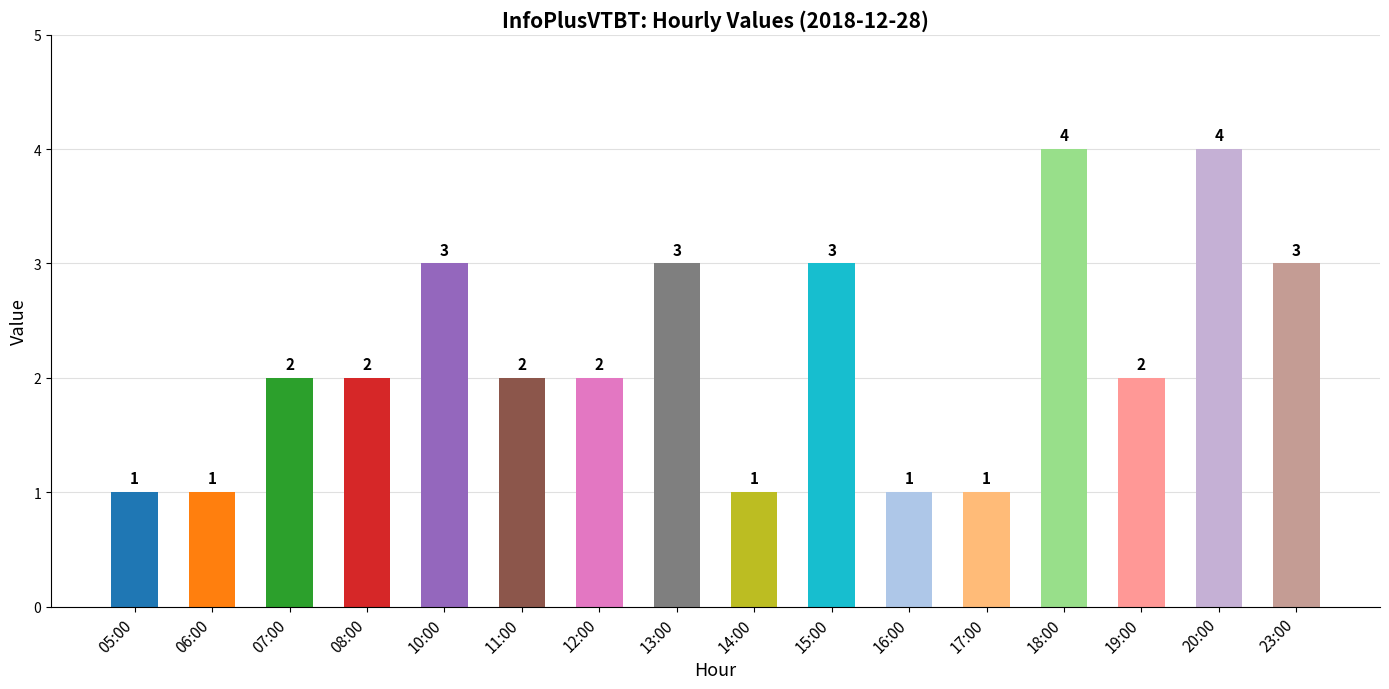

What is the maximum value shown in the chart?

4